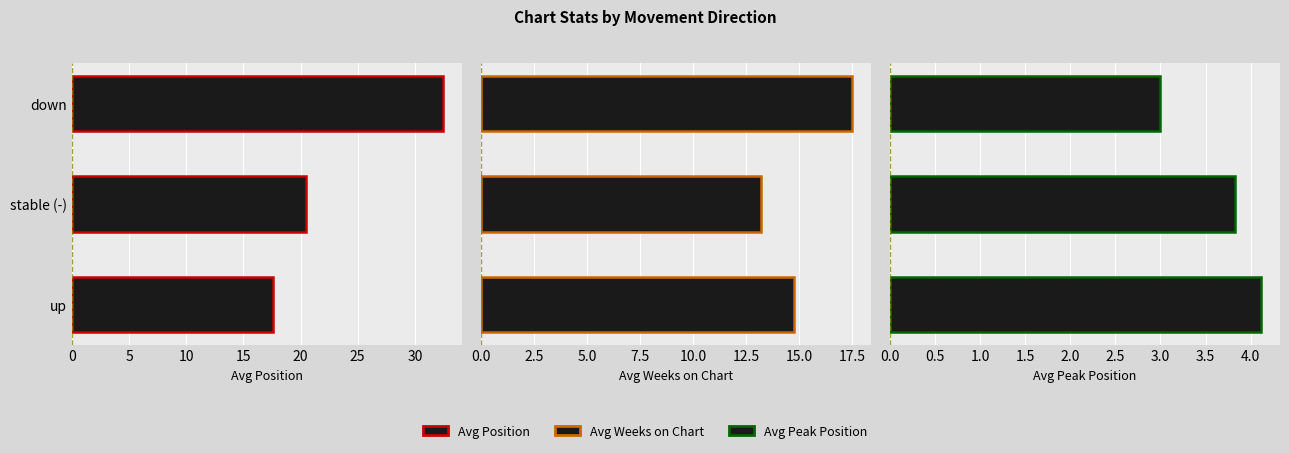

Which series has the widest spread of values?

Avg Position